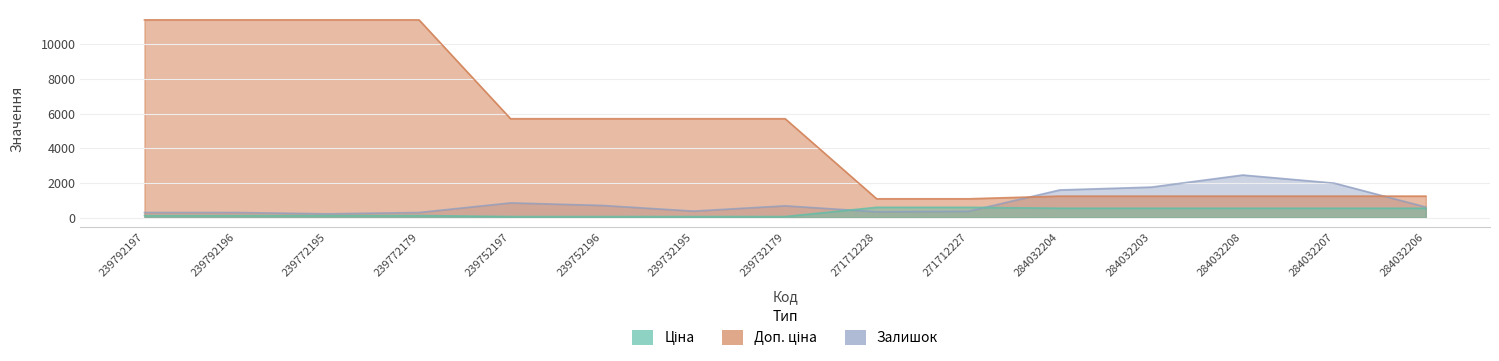

What value does the Ціна series have at 239732179?

57.0